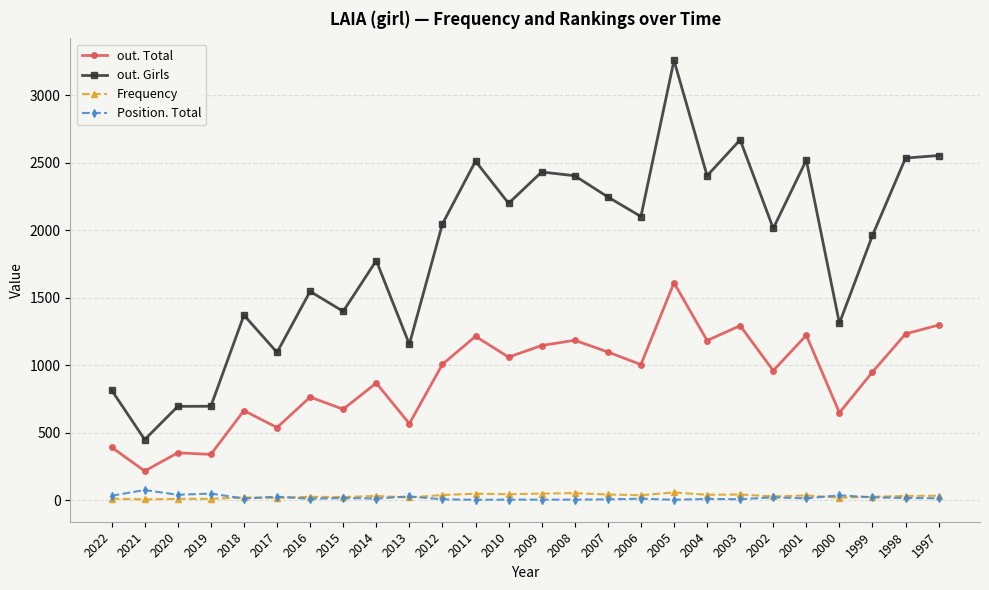

What is the sum of the out. Girls values at 2003 and 2011?

5182